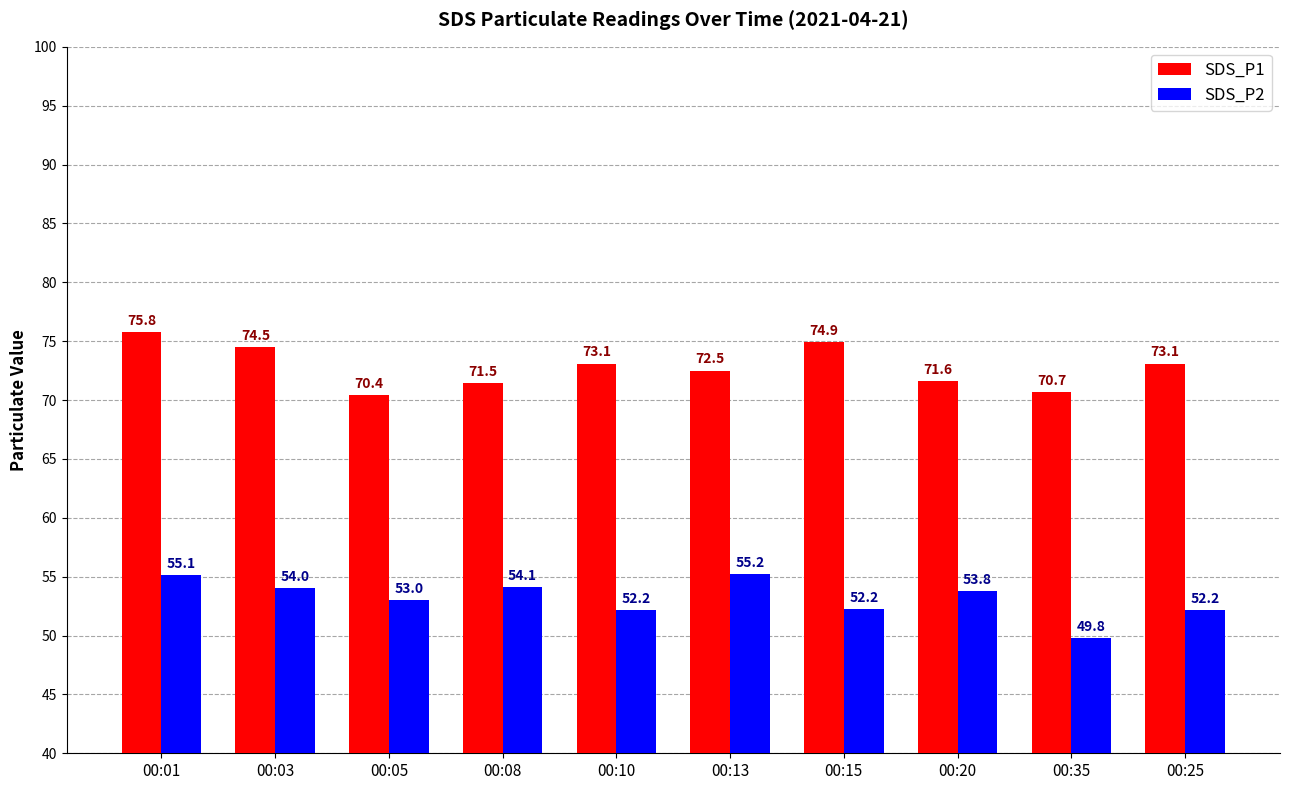

Where does the SDS_P1 series first go above 73?

00:01